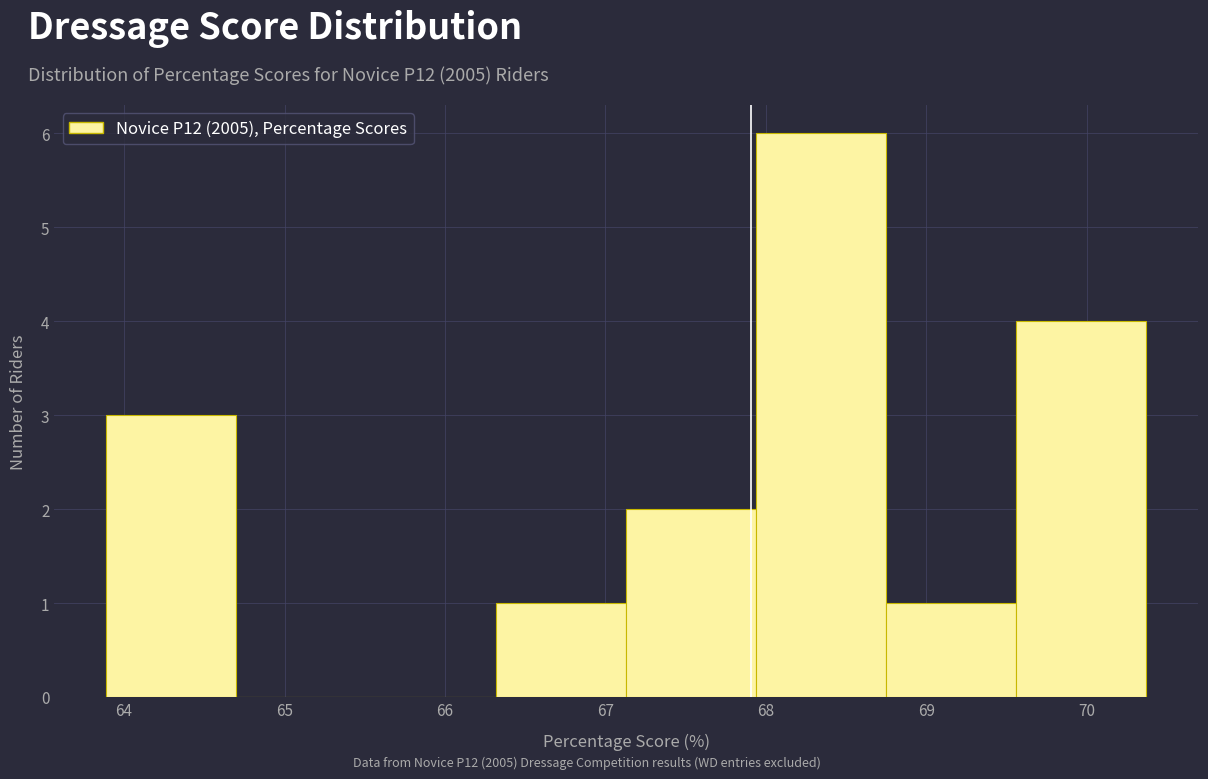

Reading left to right, transcribe this chart: for each bar, give the range it covers on the x-axis and its height. Neither the bar edges nor the heights are printed on the chart, so give them approximately, as read against the axes.

63.9 to 64.7: 3
64.7 to 65.5: 0
65.5 to 66.3: 0
66.3 to 67.1: 1
67.1 to 67.9: 2
67.9 to 68.8: 6
68.8 to 69.6: 1
69.6 to 70.4: 4